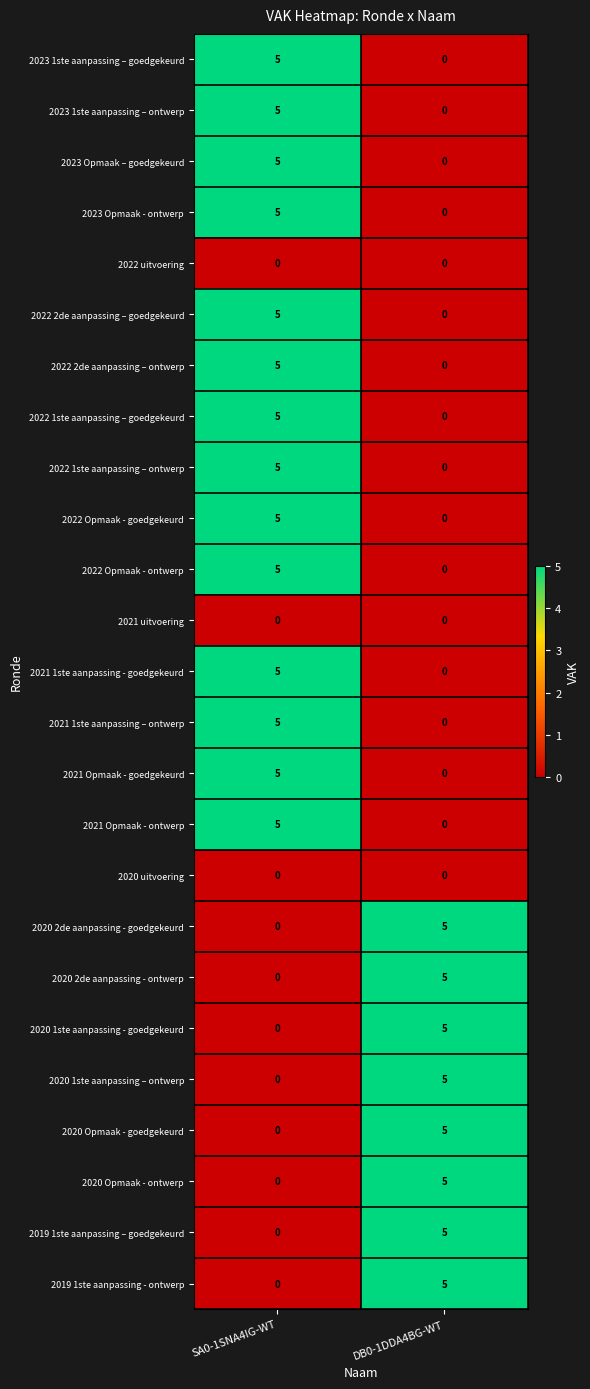

The 2023 Opmaak - ontwerp series shows -2 at DB0-1DDA4BG-WT. True or false?

False